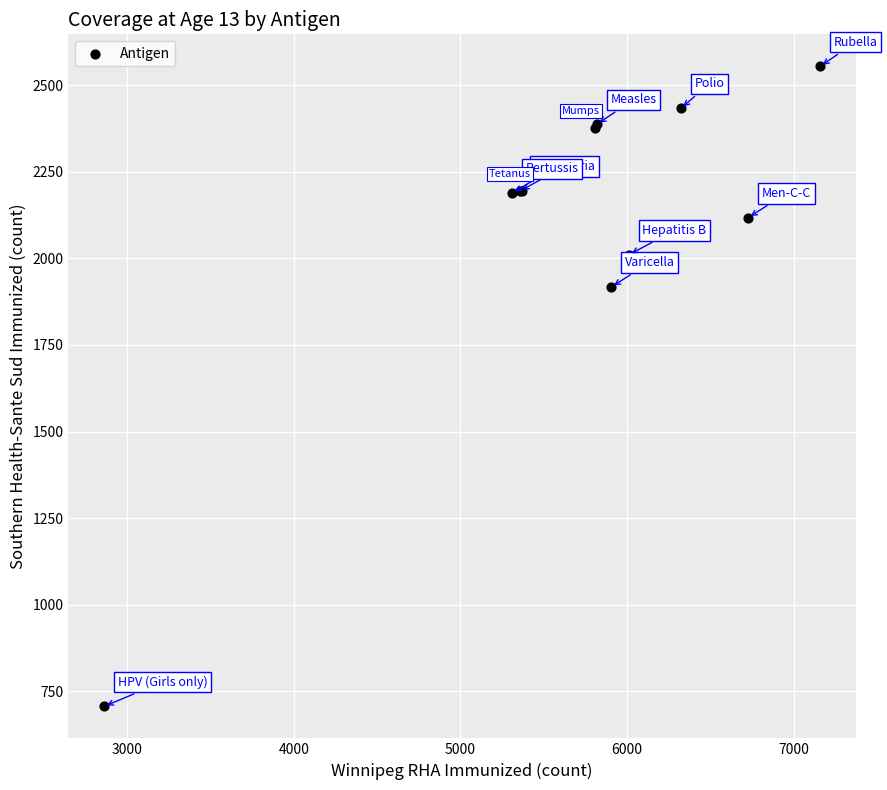

What Y value in the scatter plot is closest to 1630?

1918